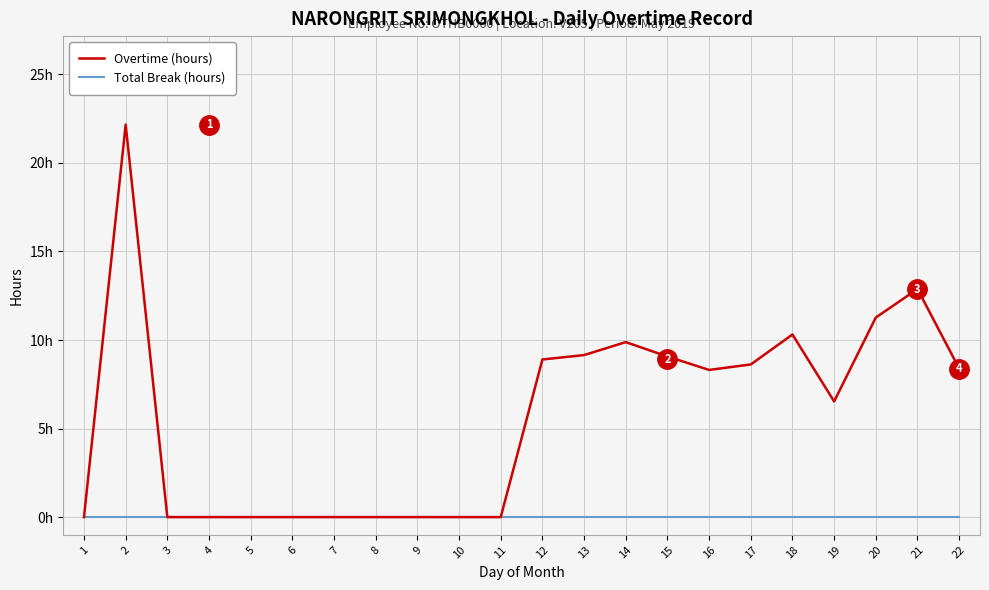

True or false: Overtime (hours) has a value of 5.0 at 22.

False